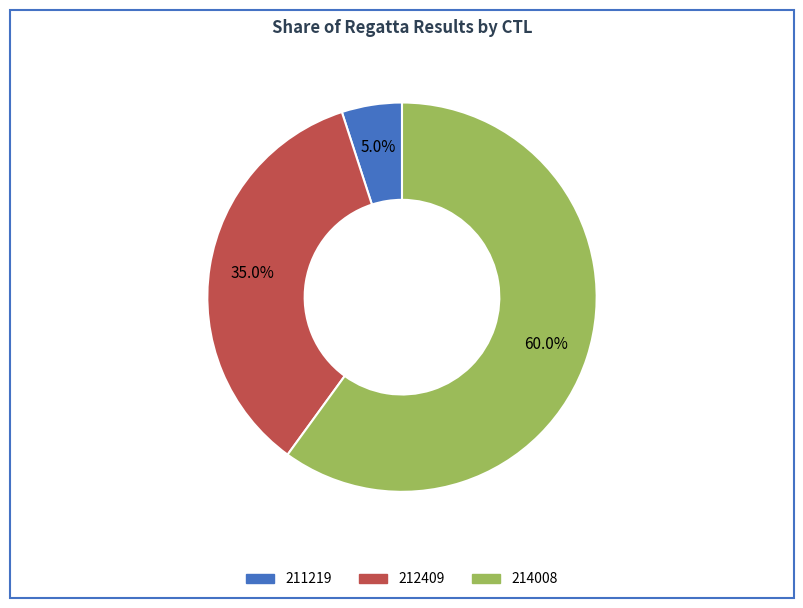

To the nearest percent, what is the combined percentage of 214008 and 212409?

95%